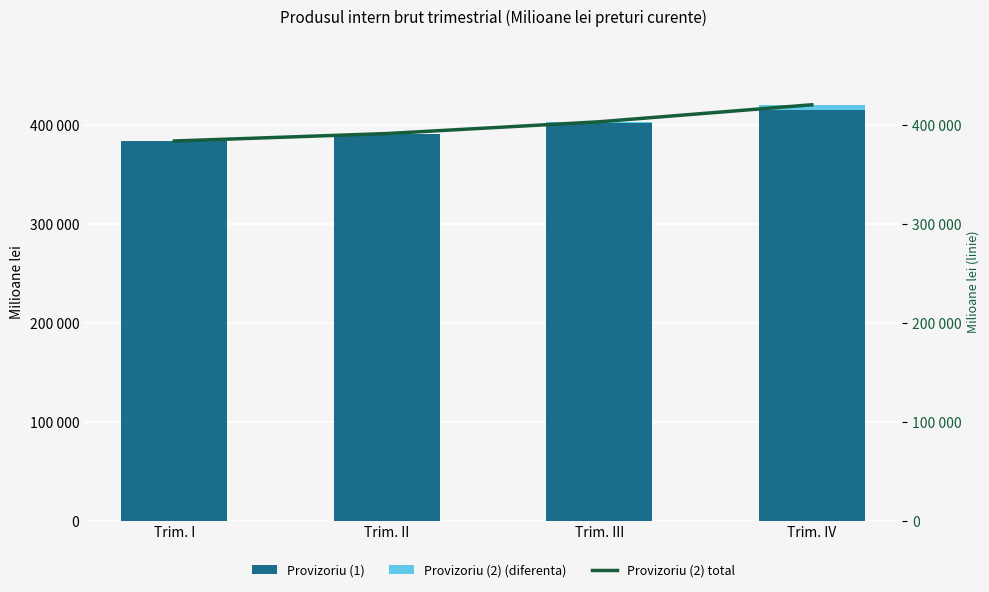

Which label corresponds to the smallest value in the chart?

Trim. I